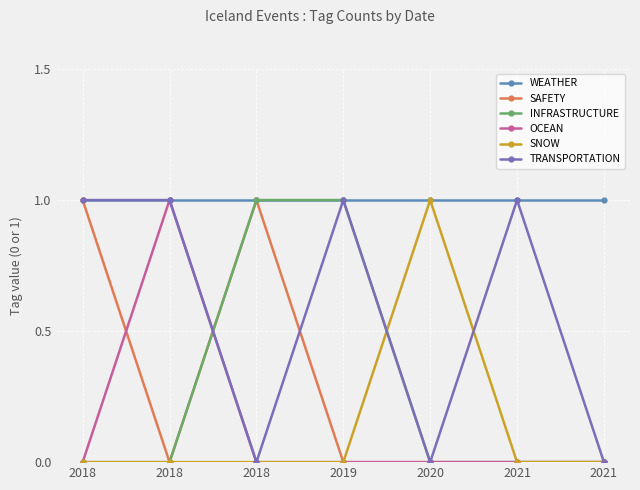

What is the difference between the maximum and minimum values in the TRANSPORTATION series?

1